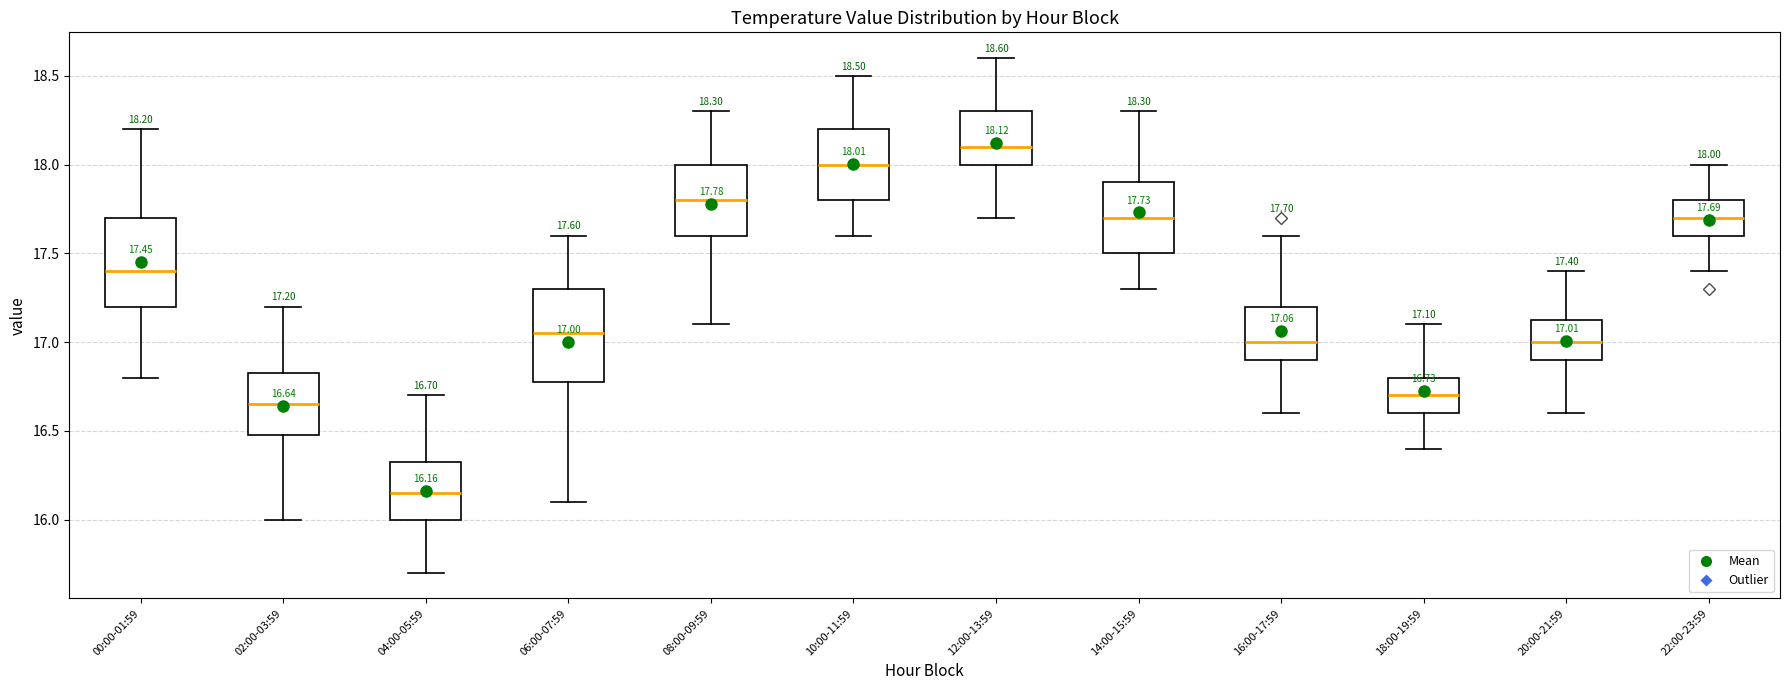

Which box's median line is the highest?

12:00-13:59